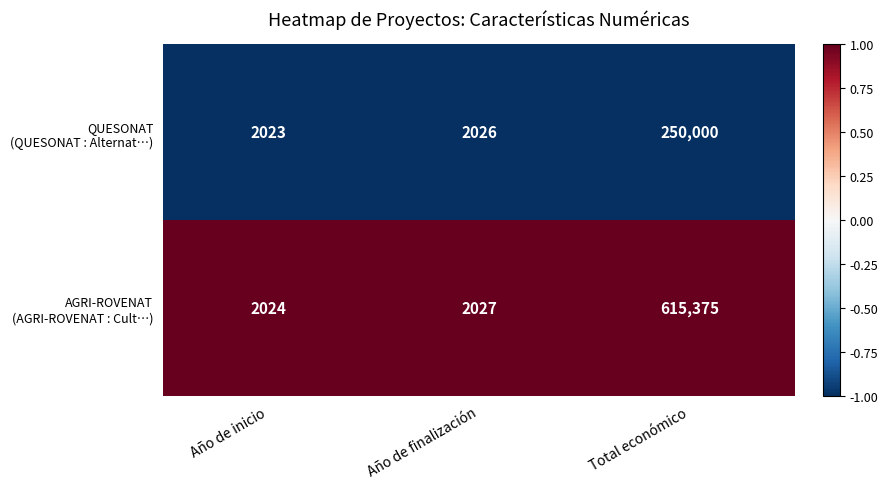

What is the total value across all series at Total económico?

865375